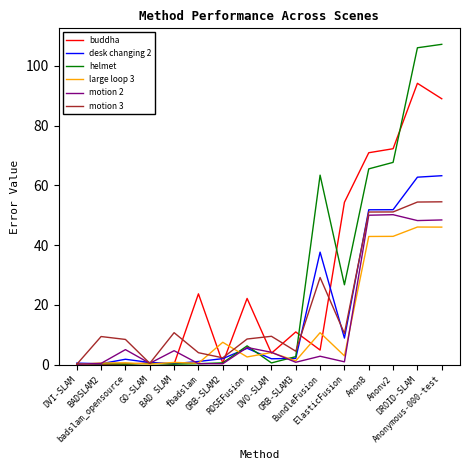

What position from the left is BADSLAM2?

2